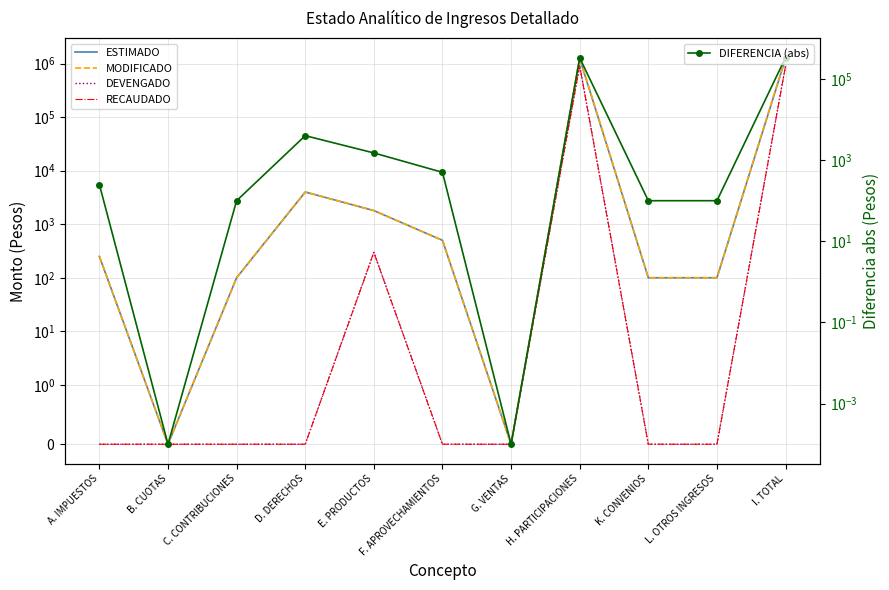

Which category has the highest value in the DIFERENCIA (abs) series?

I. TOTAL